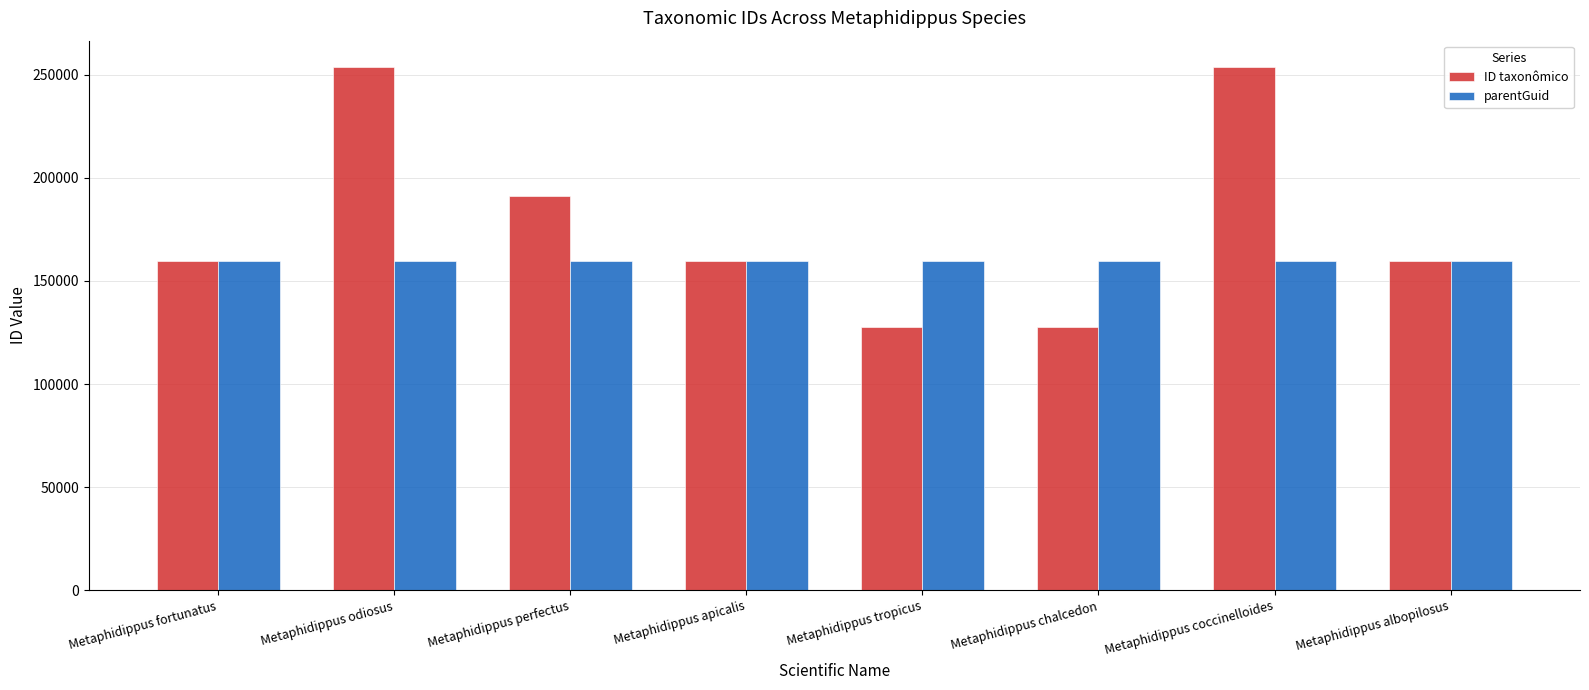

At Metaphidippus perfectus, list the series in order from smallest to largest.

parentGuid, ID taxonômico